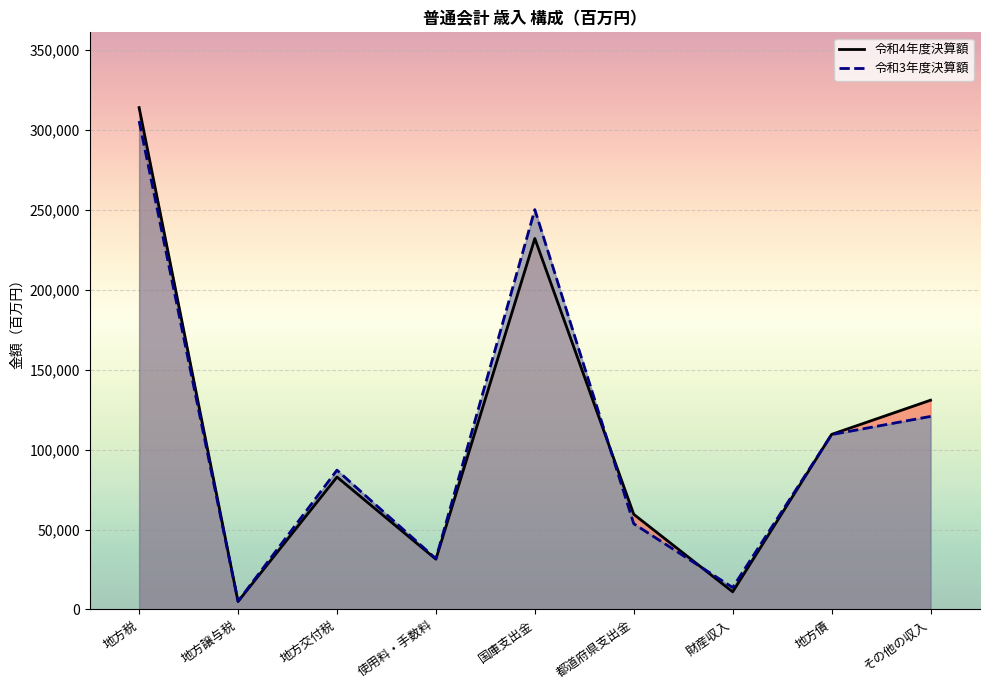

What is the value of the 令和4年度決算額 point at the 2nd from the left?

4964